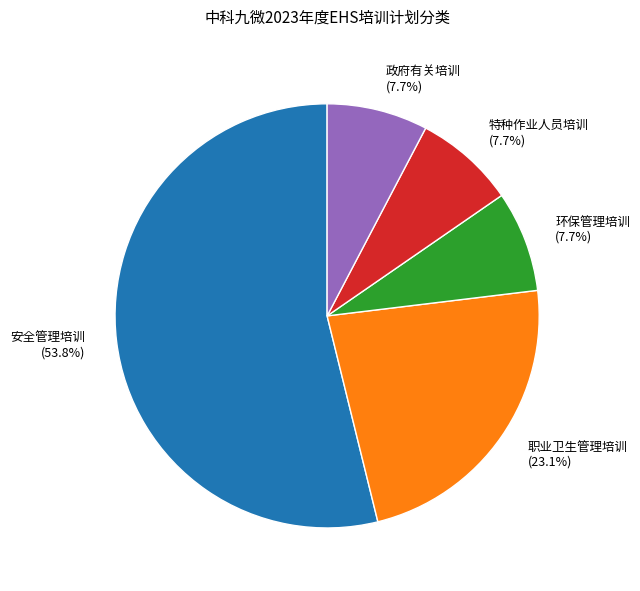

Is there a majority slice in this chart?

Yes